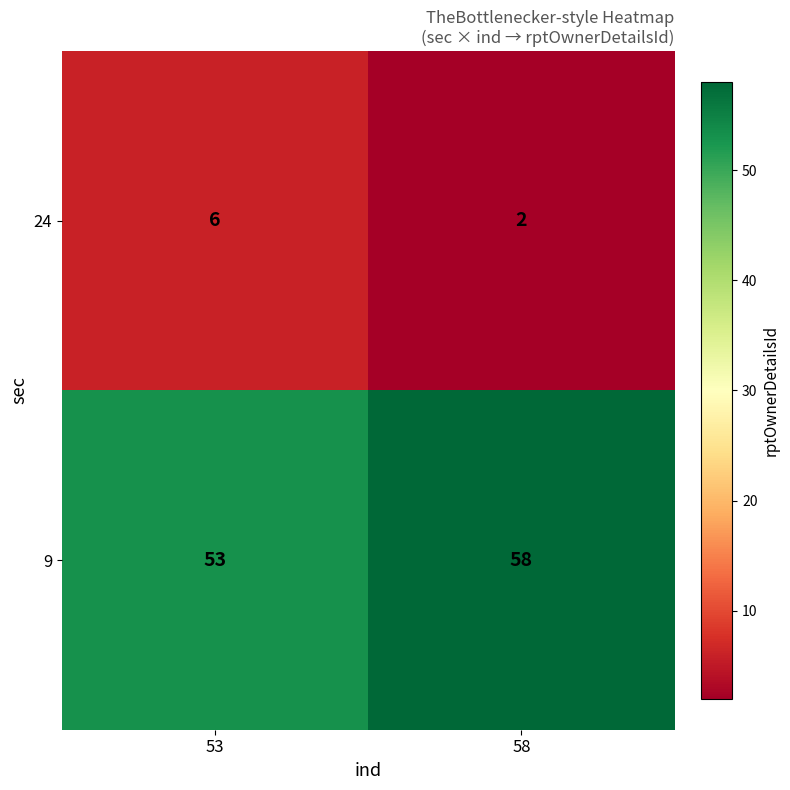

Reading left to right, extract all data points from this chart.

24: 6	2
9: 53	58